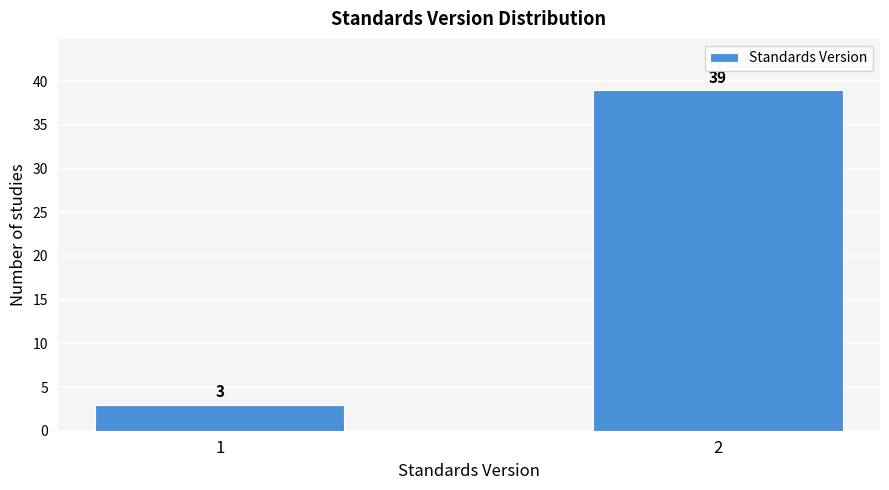

Reading right to left, extract all data points from this chart.

39	3